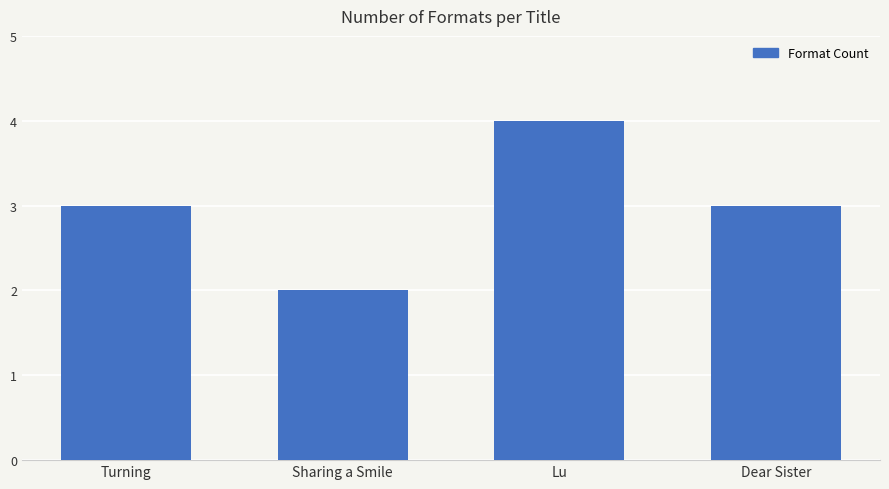

What is the approximate value at Dear Sister?

3